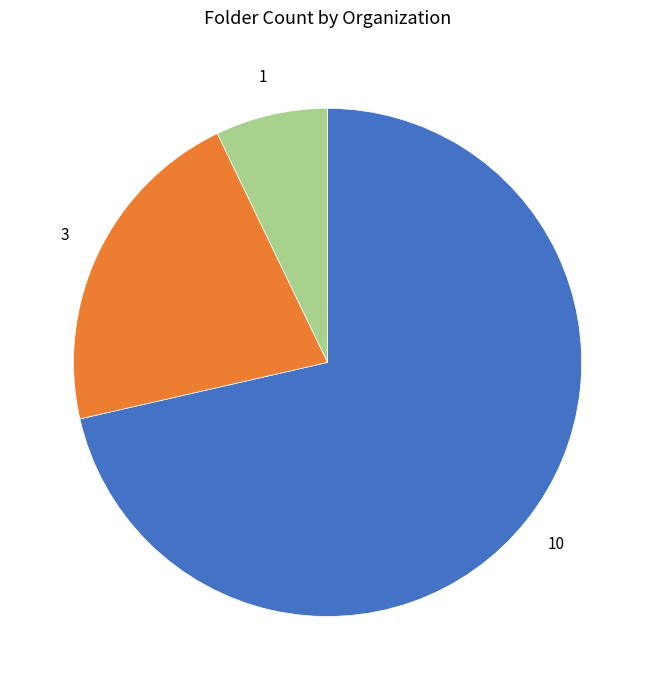

Is there any slice that represents more than half of the pie?

Yes